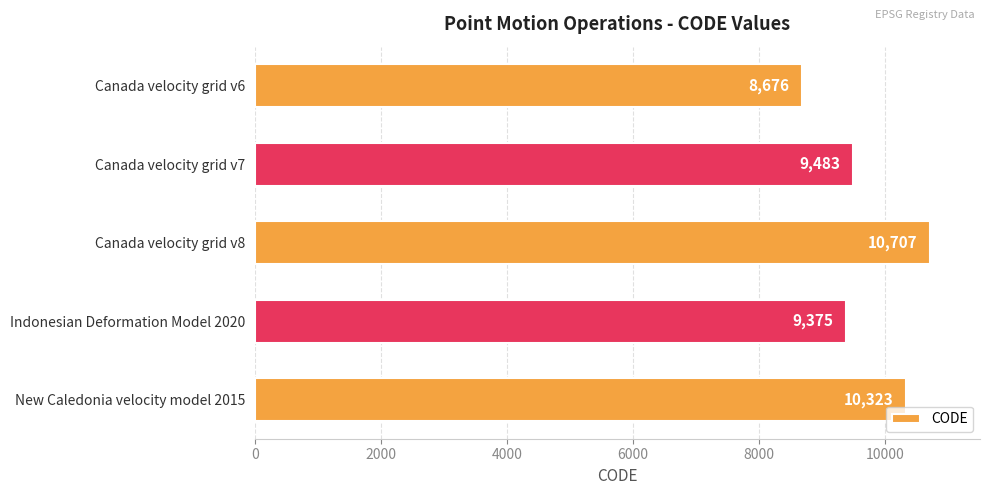

What is the label of the 2nd bar from the bottom?

Indonesian Deformation Model 2020